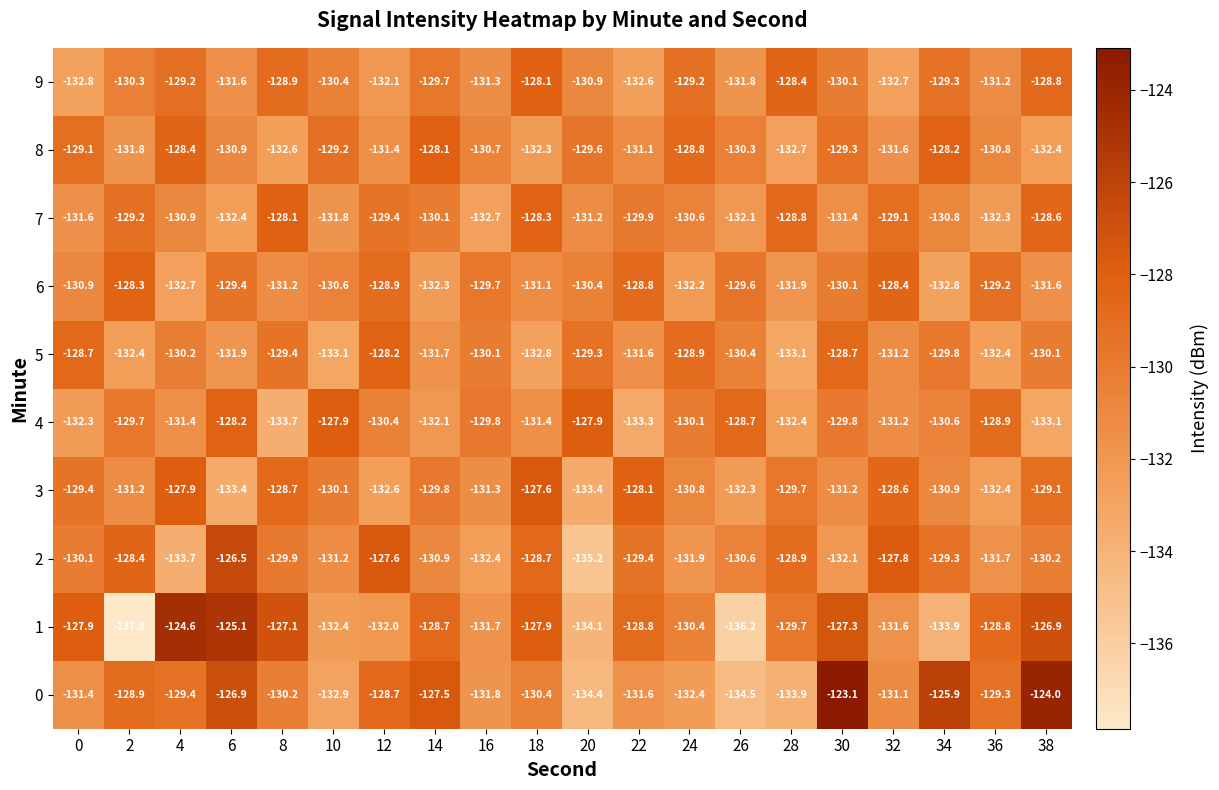

Which series has the widest spread of values?

1